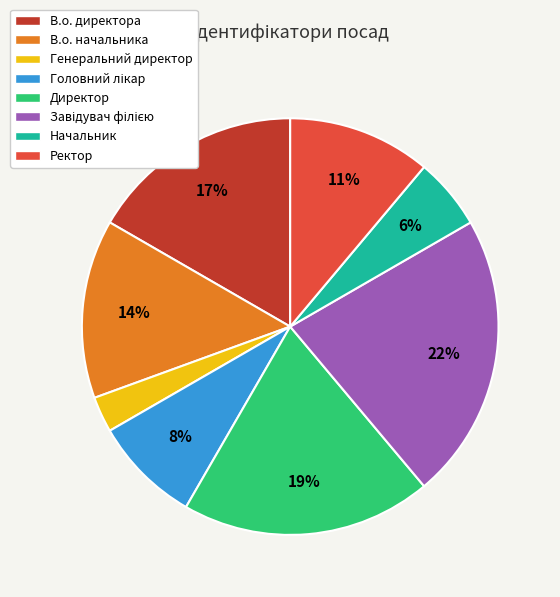

To the nearest percent, what is the difference between the В.о. начальника and Ректор slice percentages?

3%